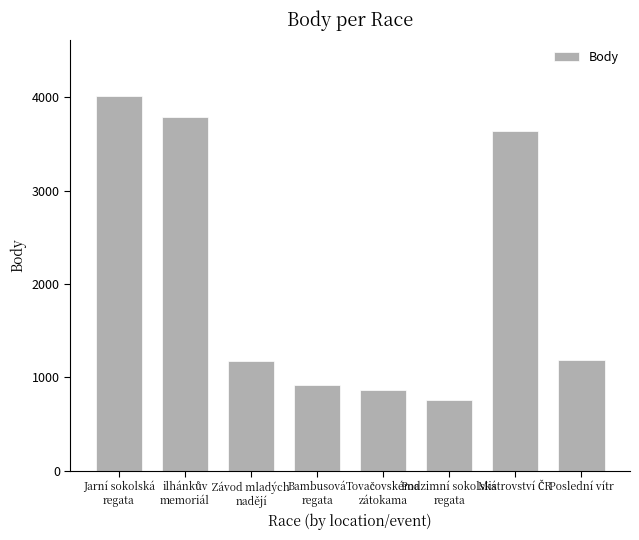

What is the value of the 5th bar from the left?

860